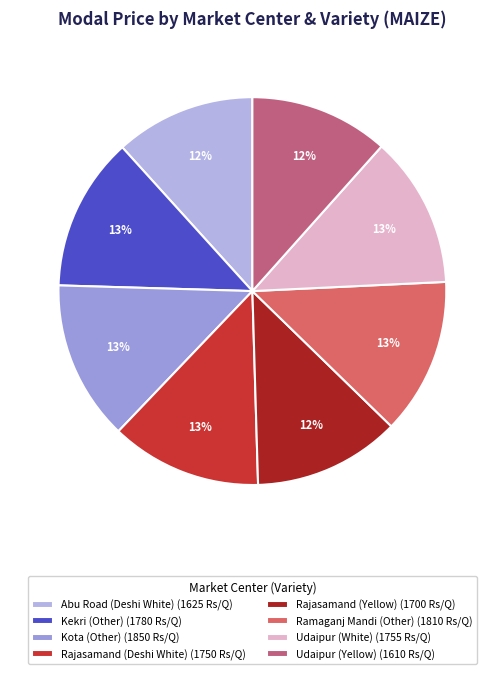

Rank the categories by value from lowest to highest.

Udaipur
(Yellow), Abu Road
(Deshi White), Rajasamand
(Yellow), Rajasamand
(Deshi White), Udaipur
(White), Kekri
(Other), Ramaganj Mandi
(Other), Kota
(Other)